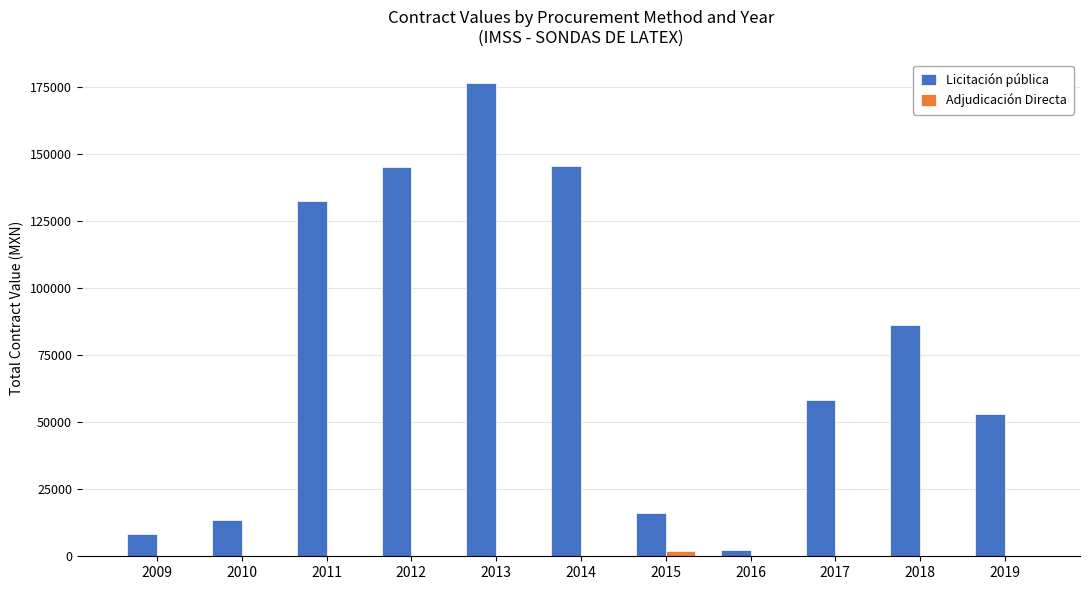

What is the total value across all series at 2010?

13553.7